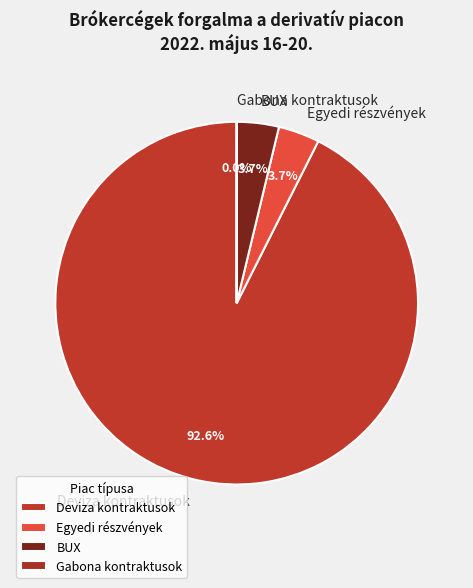

How much of the chart is everything except BUX?

96.3%